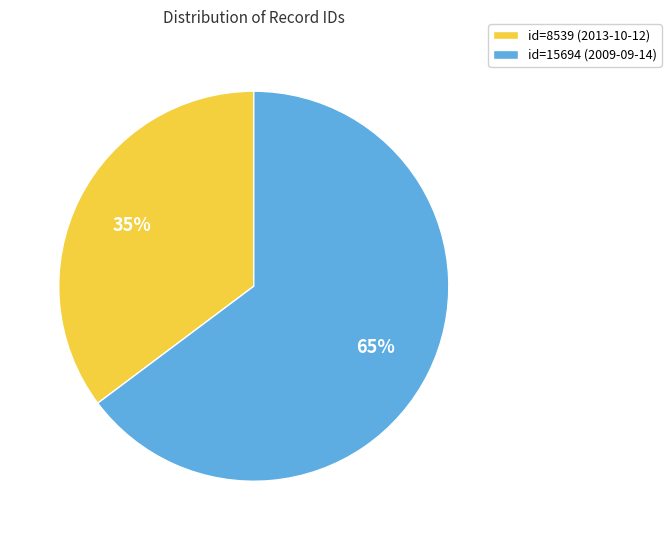

Which has a higher value, id=15694 (2009-09-14) or id=8539 (2013-10-12)?

id=15694 (2009-09-14)